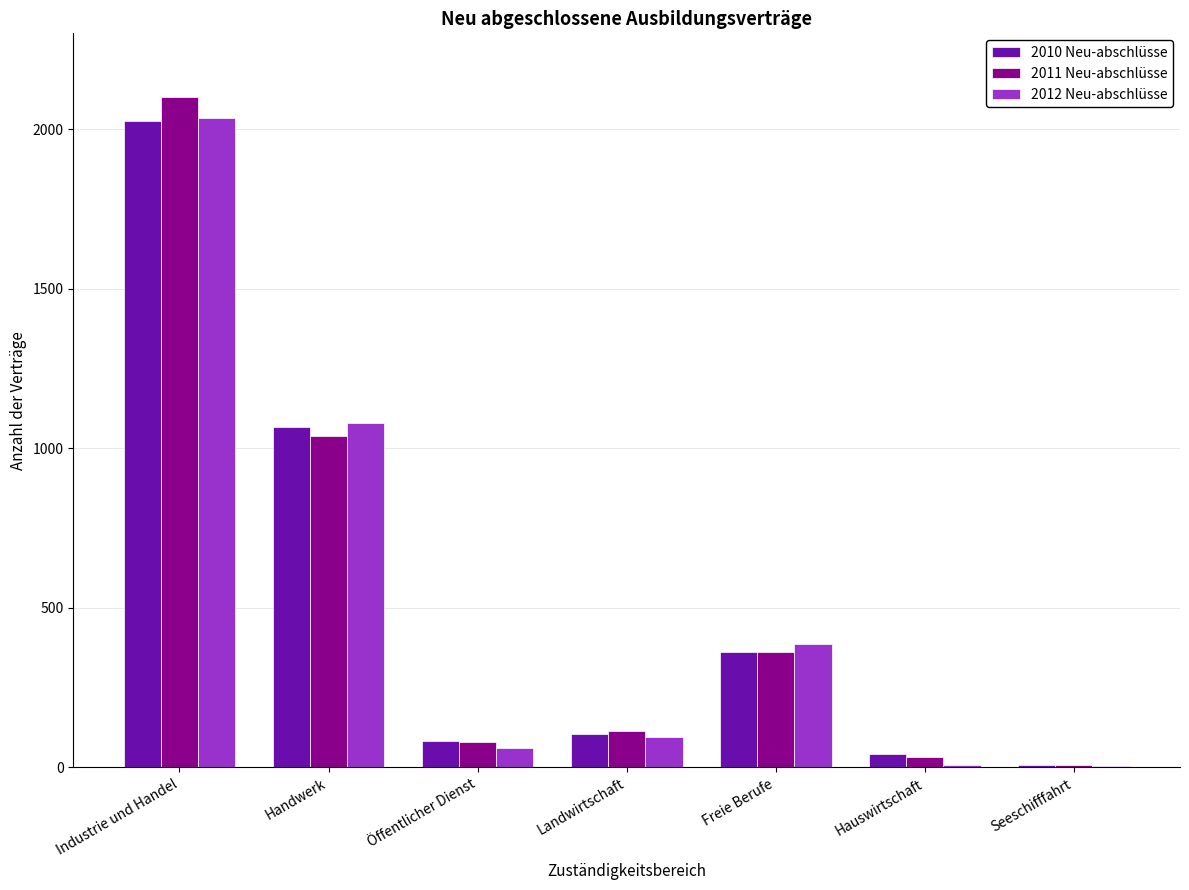

Which category has the highest value in the 2012 Neu-abschlüsse series?

Industrie und Handel